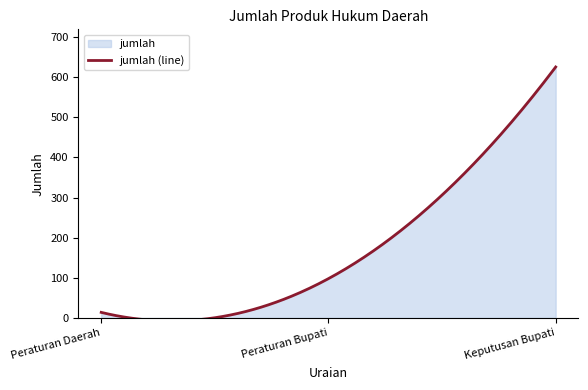

What is the maximum value shown in the chart?

625